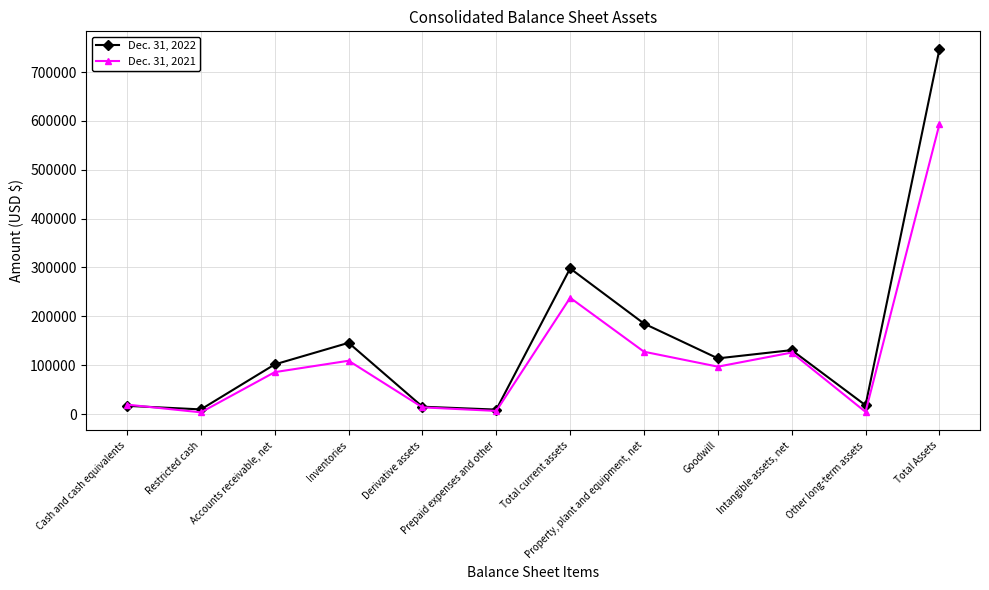

Is it true that Dec. 31, 2021 equals 238006 at Total current assets?

True